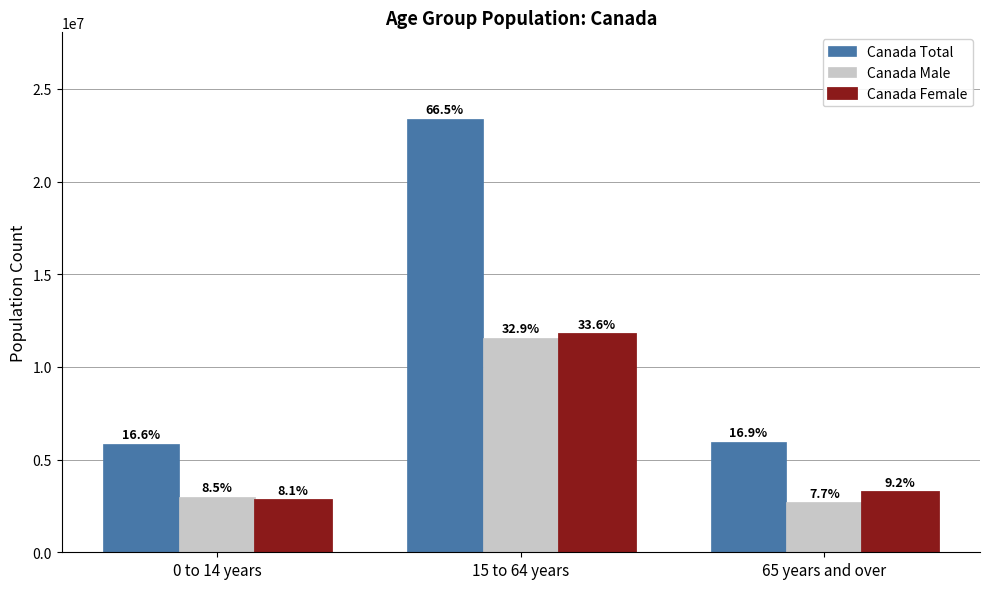

What is the sum of all Canada Total values?

35151725